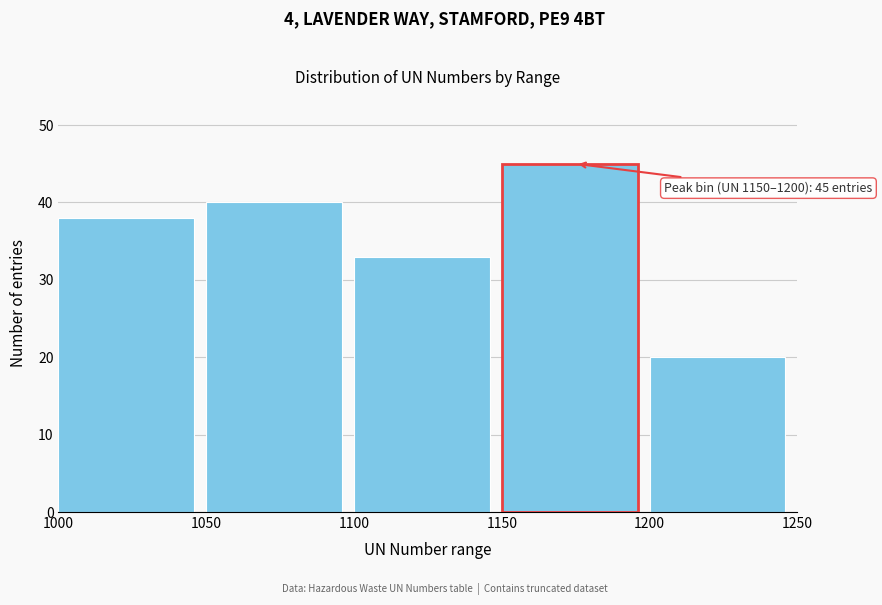

Over which range of the x-axis is the bar tallest?

1150 to 1200